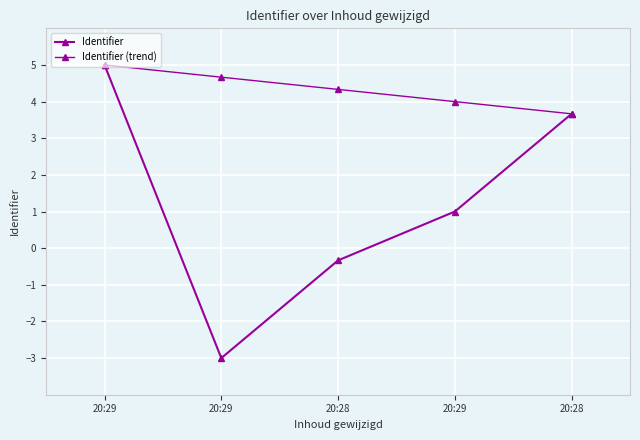

How many distinct data groups are displayed?

2